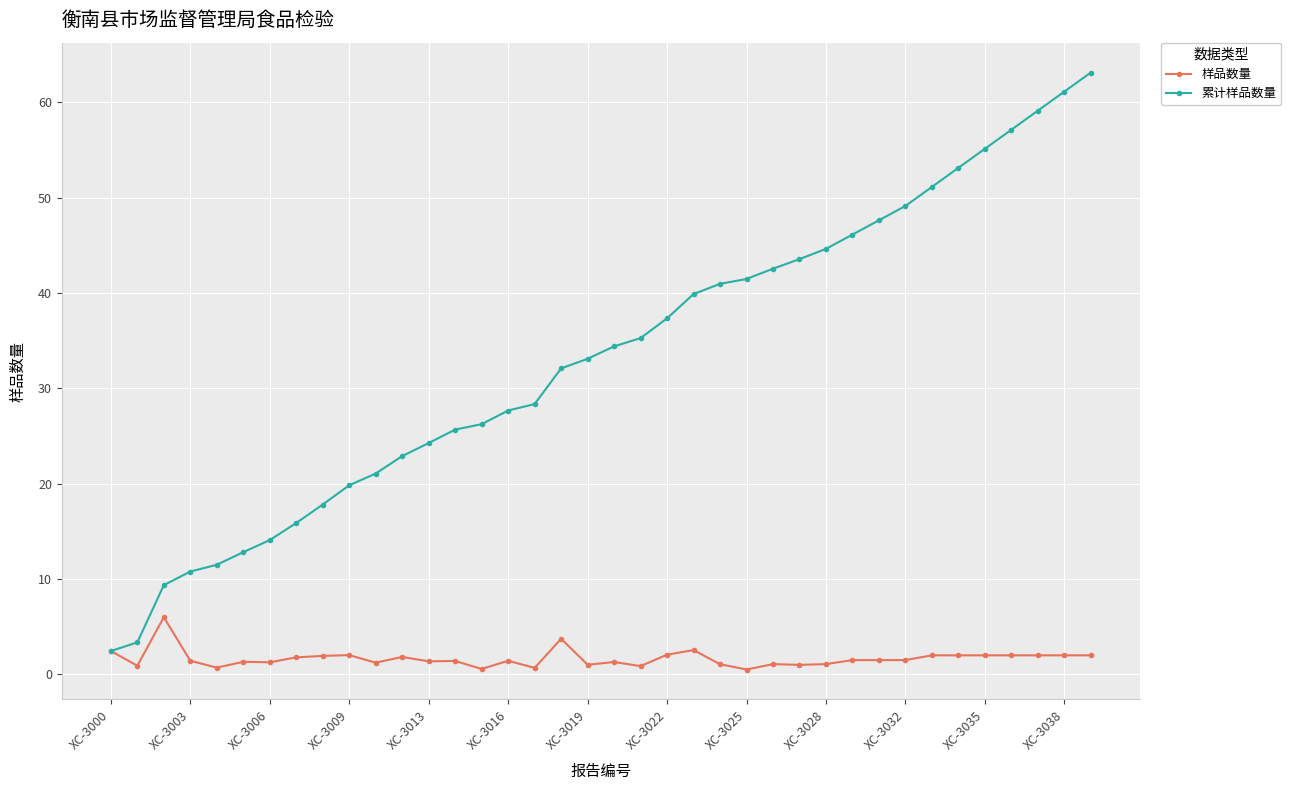

Which series has the largest total across all categories?

累计样品数量